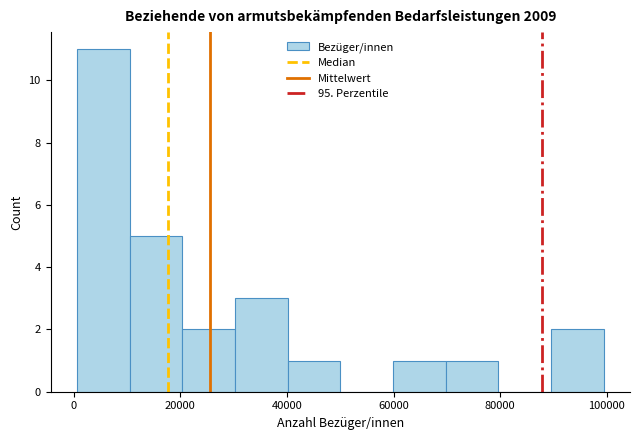

Reading left to right, list every bar in this chart as the range it spans on the x-axis followed by its height. Neither the bar edges nor the heights are printed on the chart, so give them approximately, as read against the axes.

0 to 10000: 11
10000 to 20000: 5
20000 to 30000: 2
30000 to 40000: 3
40000 to 50000: 1
50000 to 60000: 0
60000 to 70000: 1
70000 to 80000: 1
80000 to 90000: 0
90000 to 100000: 2